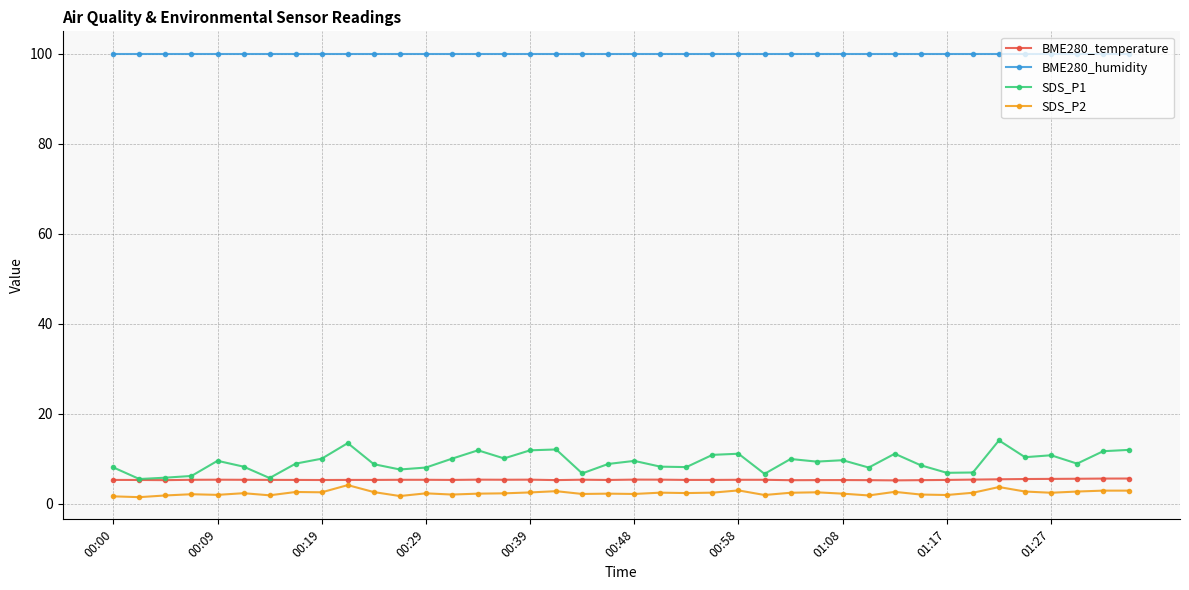

True or false: SDS_P1 has more than 0 interior local peaks.

True